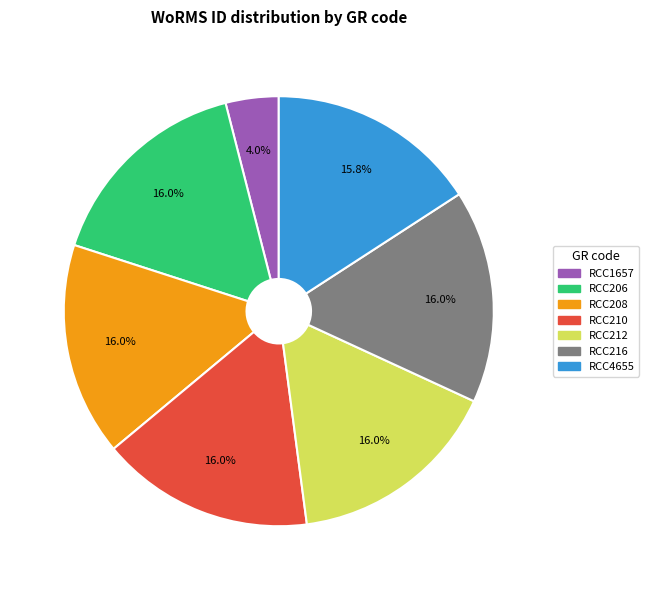

The RCC208 slice represents 16% of the pie. True or false?

True